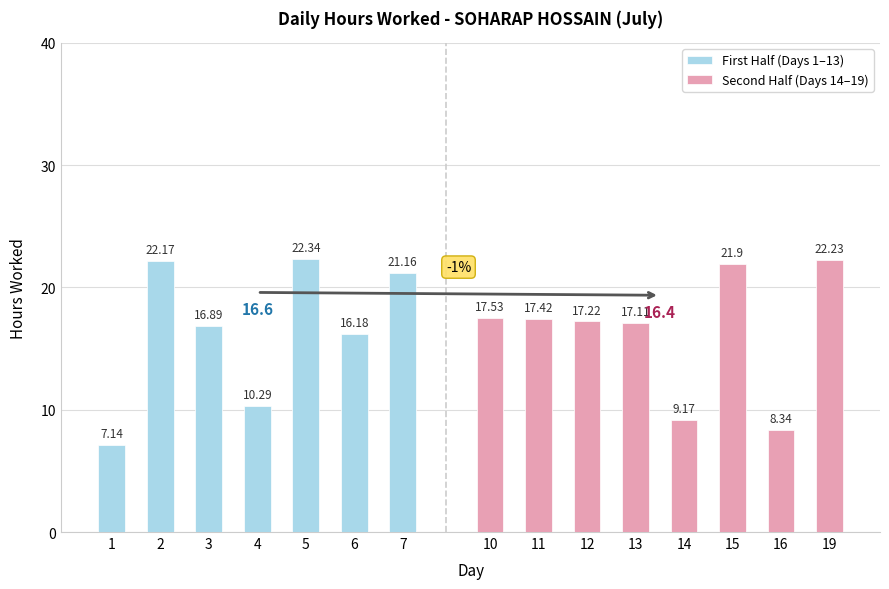

Between 4 and 16, which is larger?

4